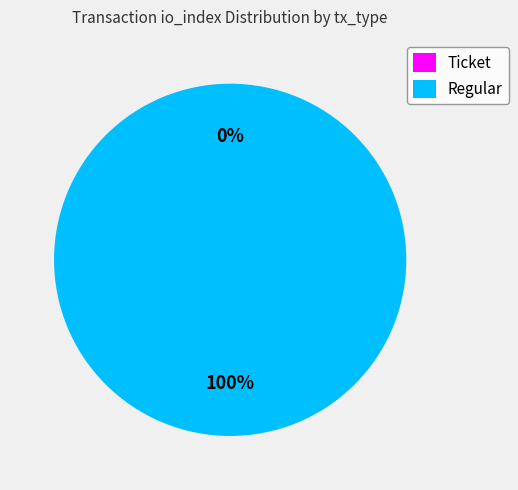

Count the number of slices in the pie.

2